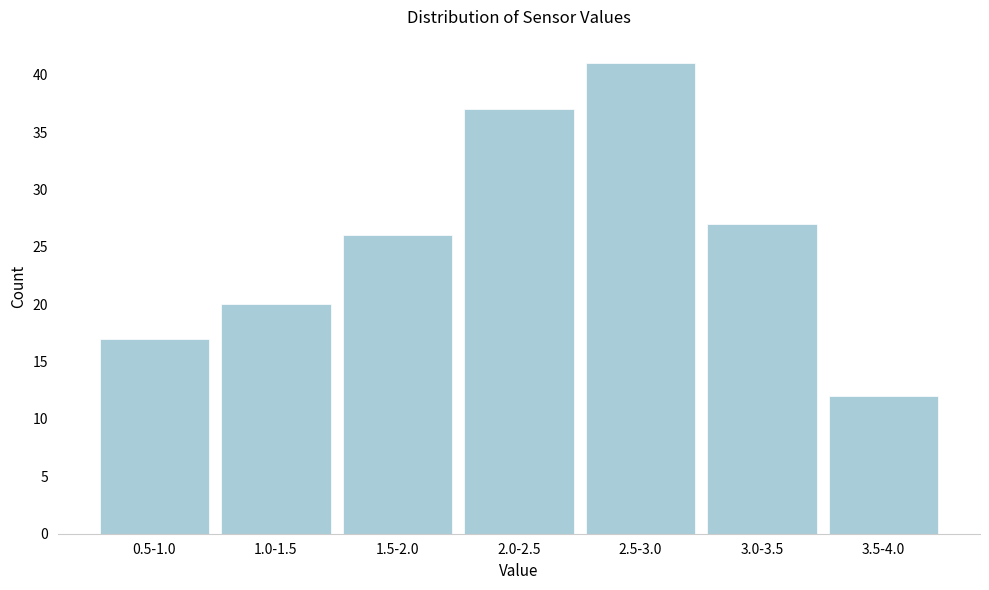

Reading left to right, extract all data points from this chart.

0.5-1.0=17	1.0-1.5=20	1.5-2.0=26	2.0-2.5=37	2.5-3.0=41	3.0-3.5=27	3.5-4.0=12